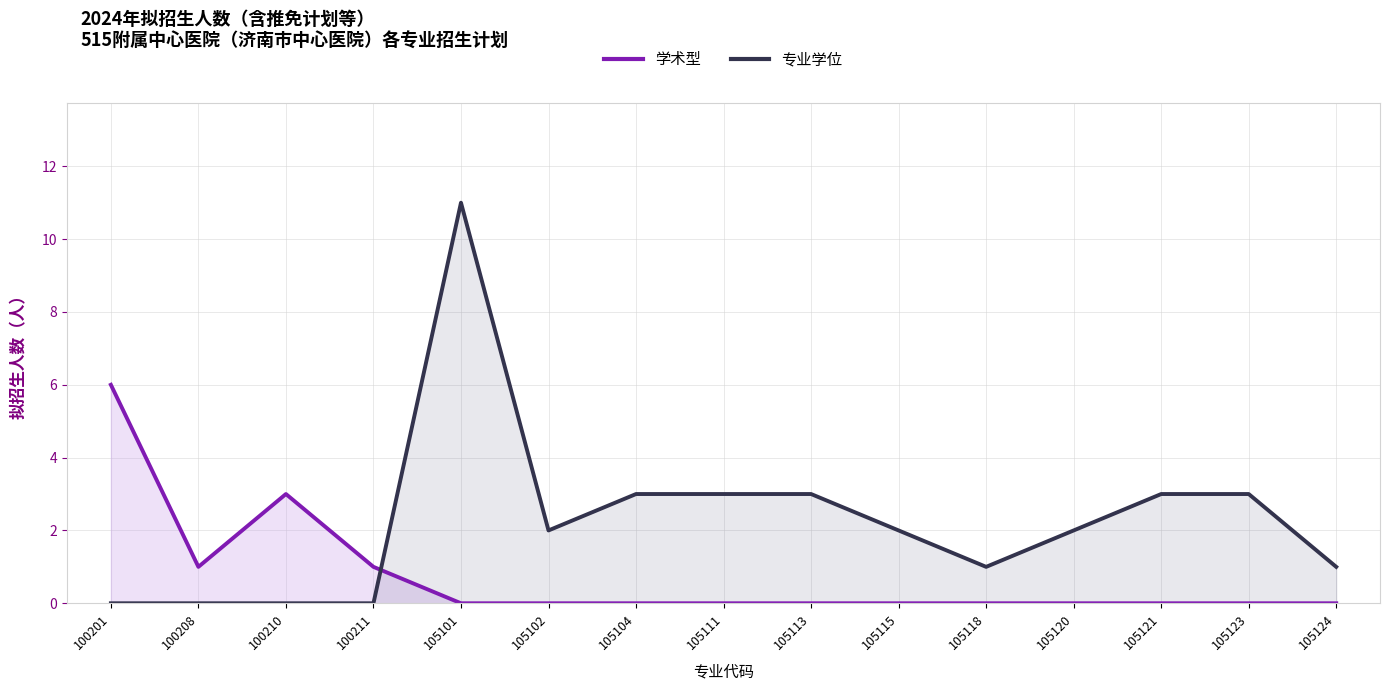

Between 105121 and 105102, which is larger?

105121